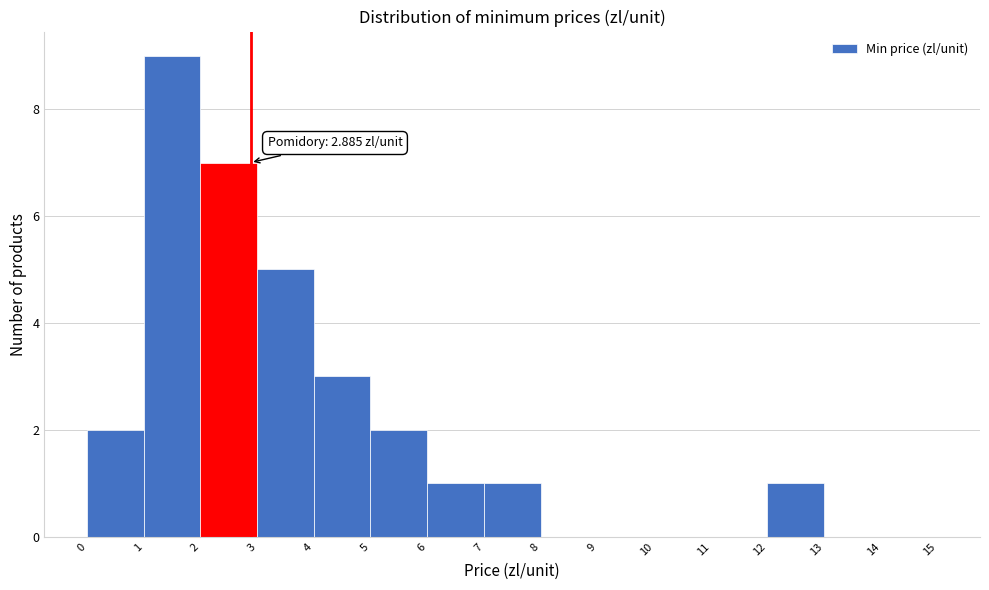

Over which range of the x-axis is the bar tallest?

1 to 2